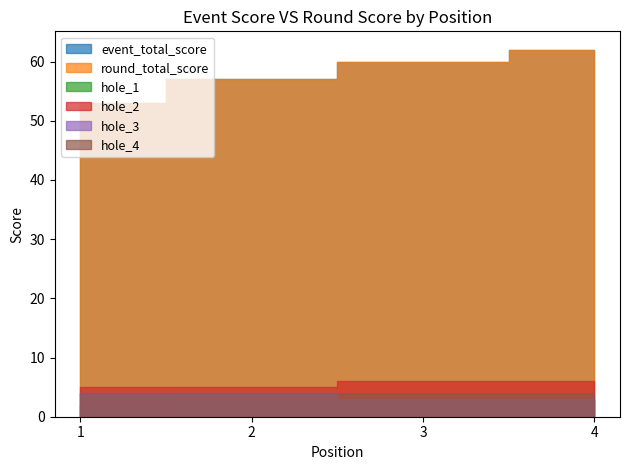

Does the chart have visible grid lines?

No